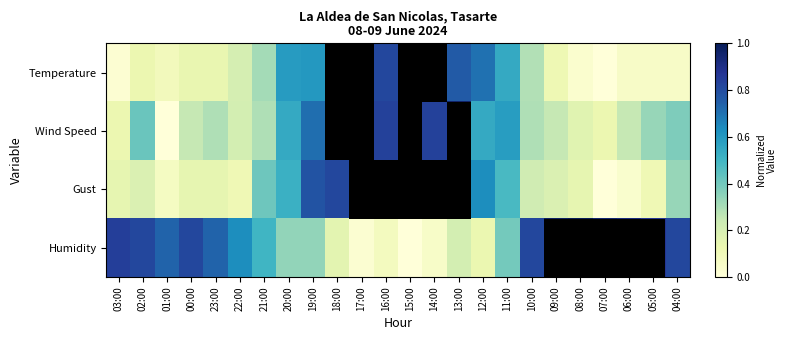

What value does the Gust series have at 01:00?

0.1